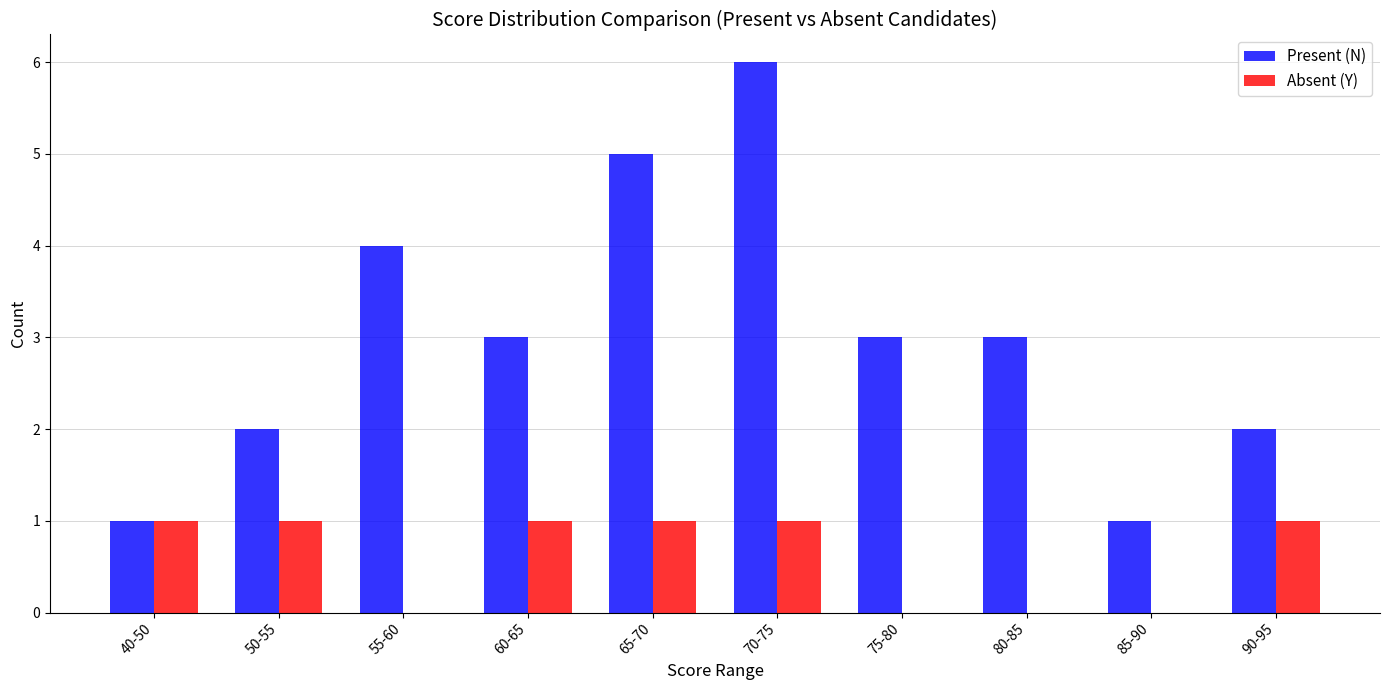

Are the bars grouped side by side (vs. stacked)?

Yes